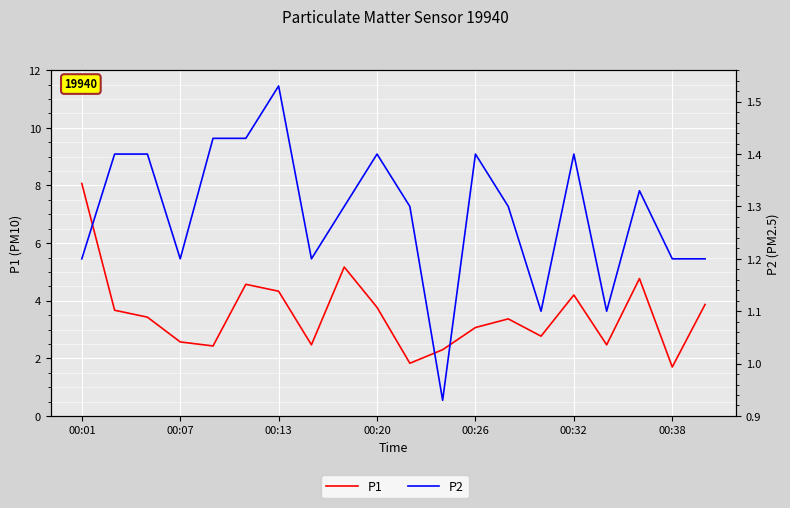

True or false: P1 has more than 1 points higher than both neighbors.

True